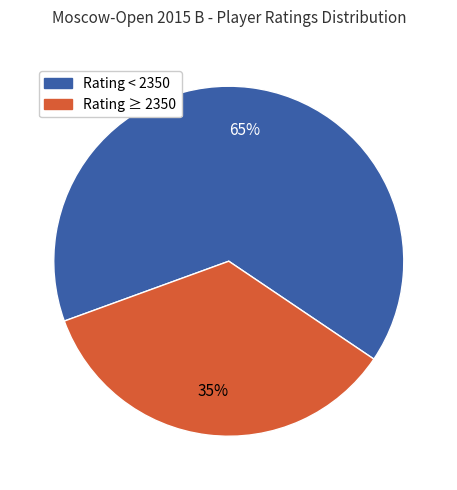

How many slices are in this pie chart?

2